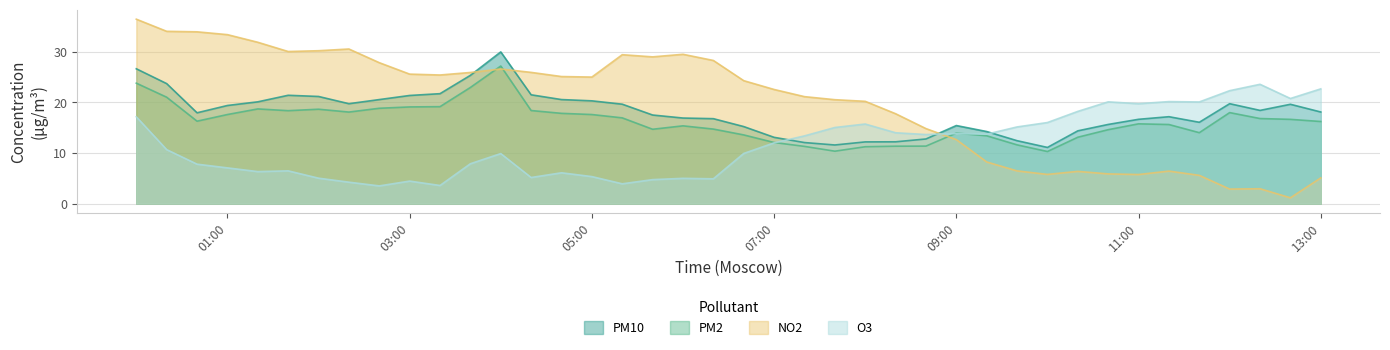

Which series has the largest total across all categories?

NO2